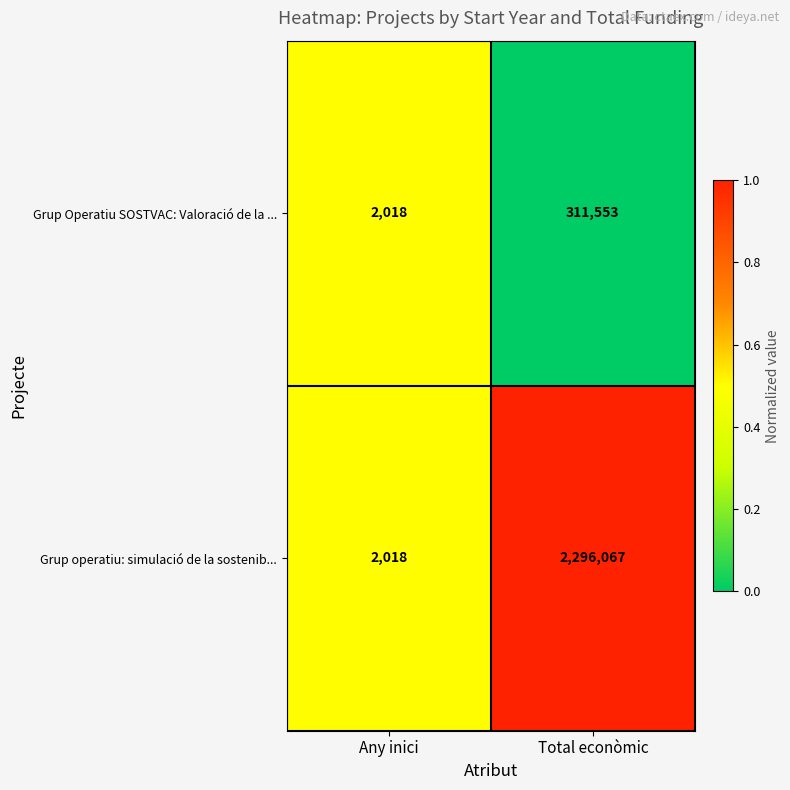

What is the sum of the Grup operatiu: simulació de la sostenib... values at Any inici and Total econòmic?

2298085